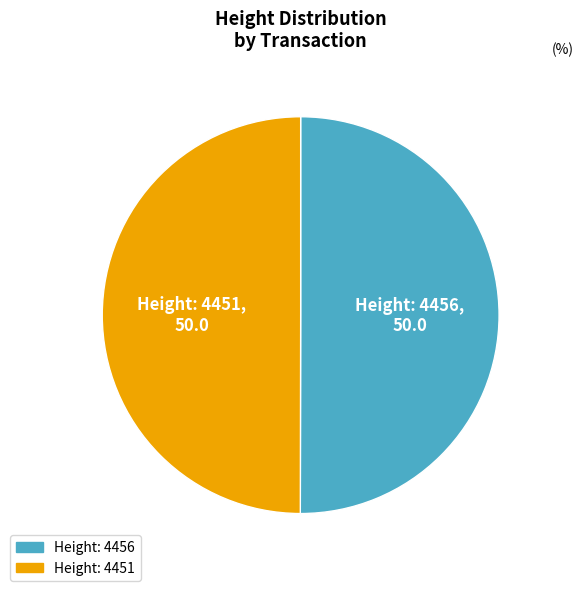

How many slices are in this pie chart?

2